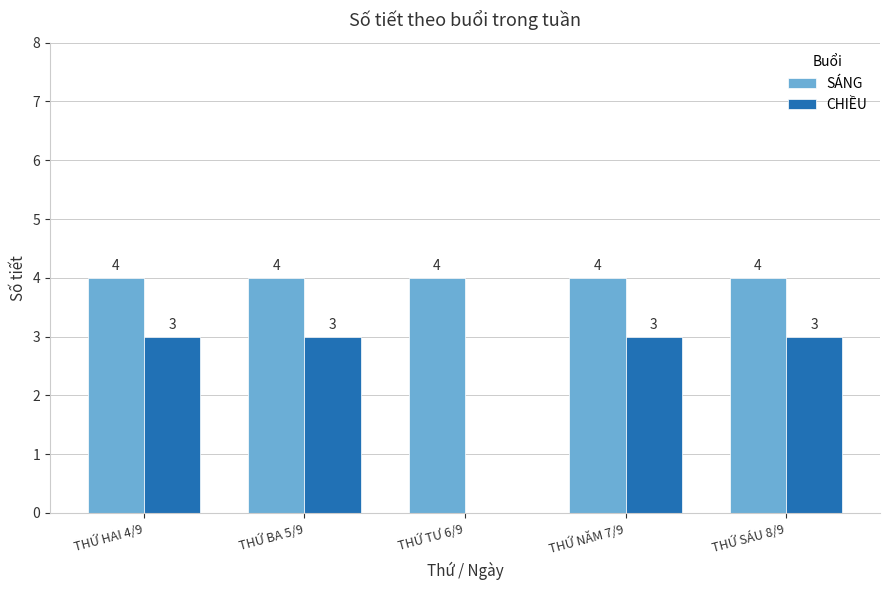

How many values in CHIỀU are above zero?

4